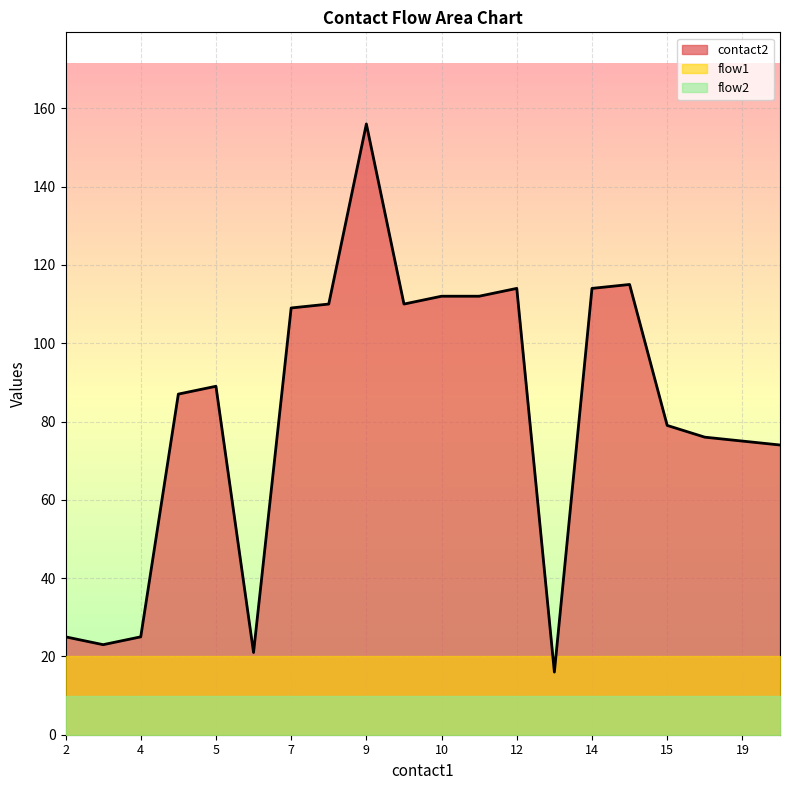

At which category is the sum across all series the highest?

9